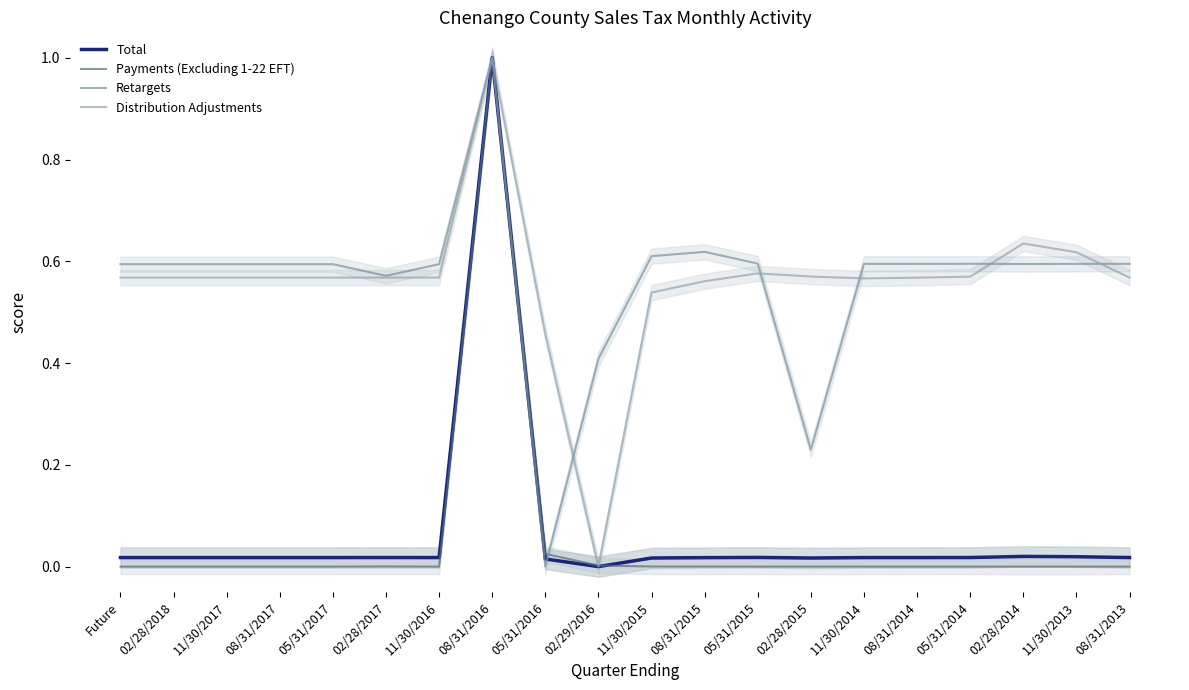

Between 08/31/2017 and 05/31/2015, which series saw the biggest shift?

Distribution Adjustments